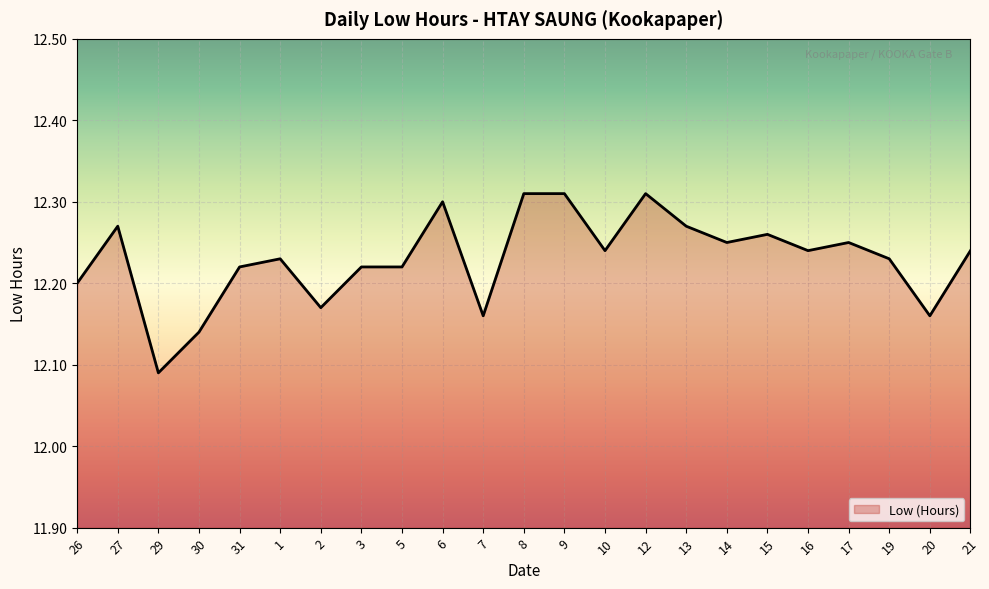

What position from the right is 8?

12